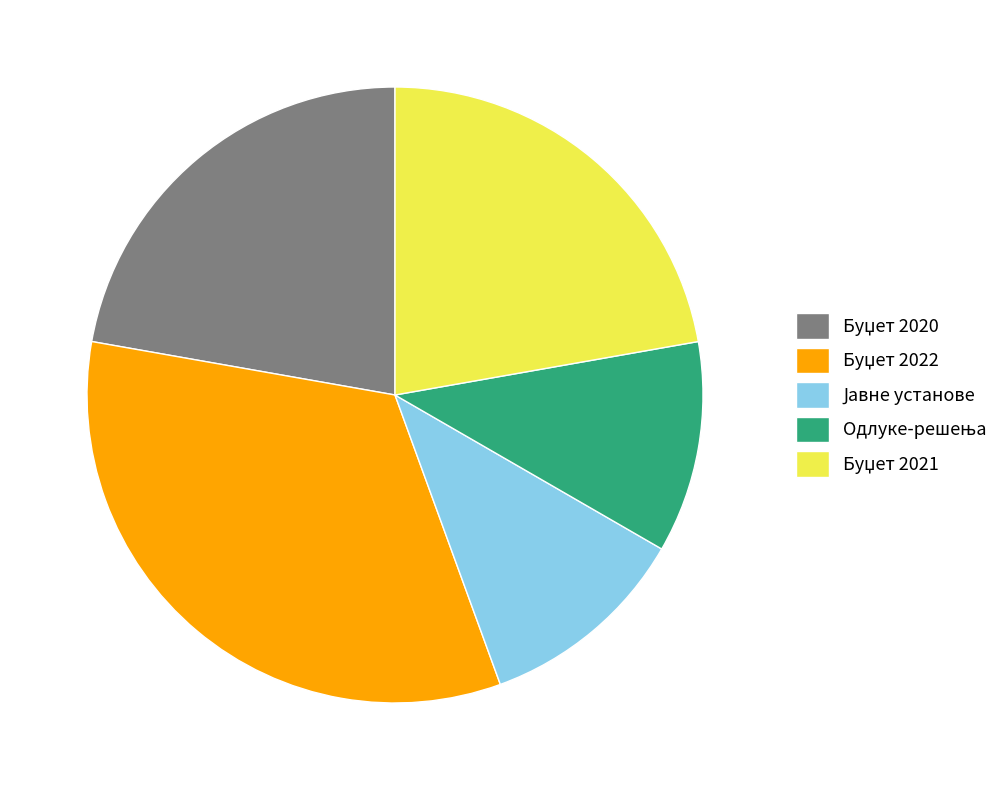

Is there a majority slice in this chart?

No